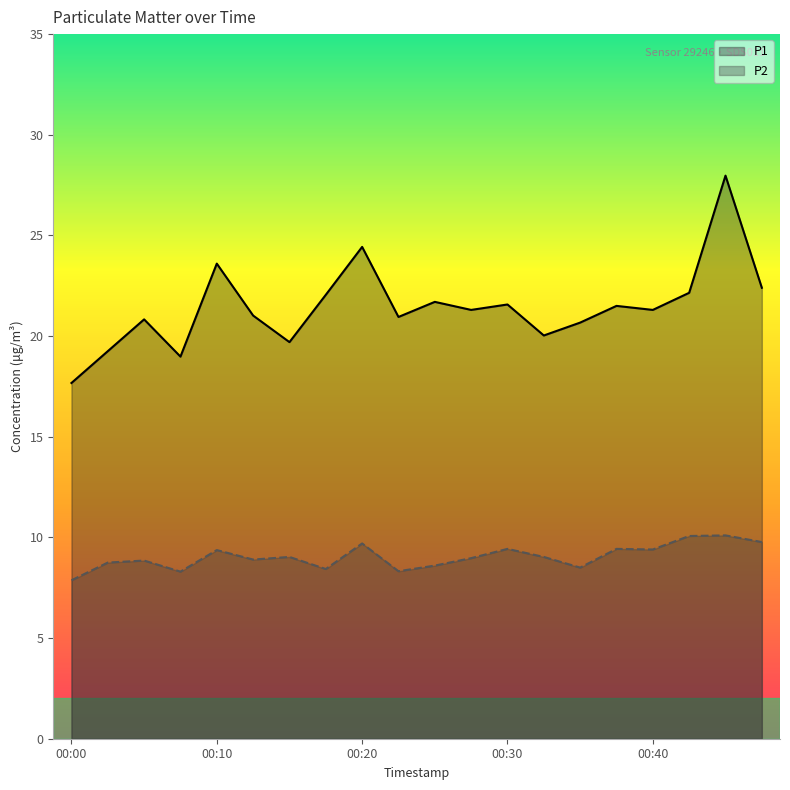

What is the maximum value for P2?

10.1